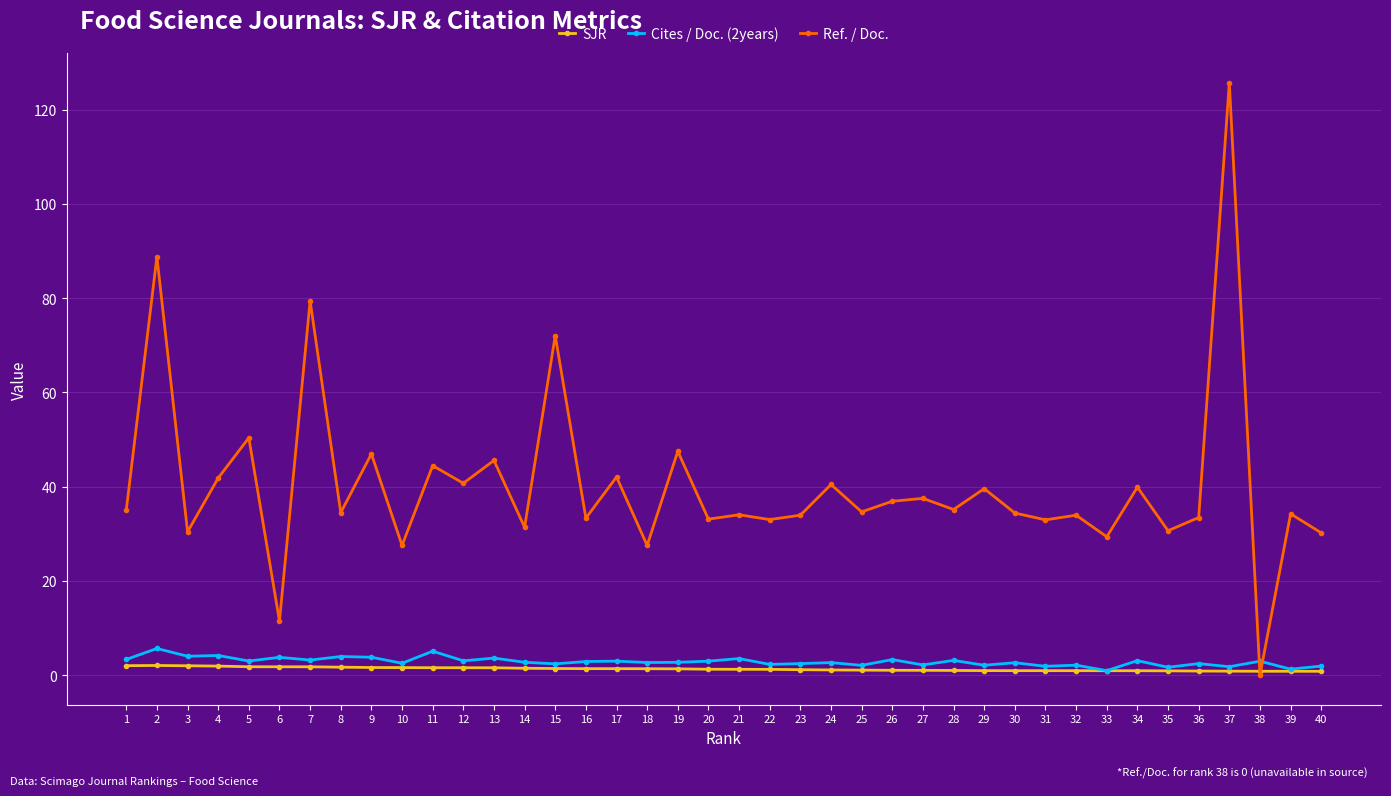

How many categories are shown in the chart?

40